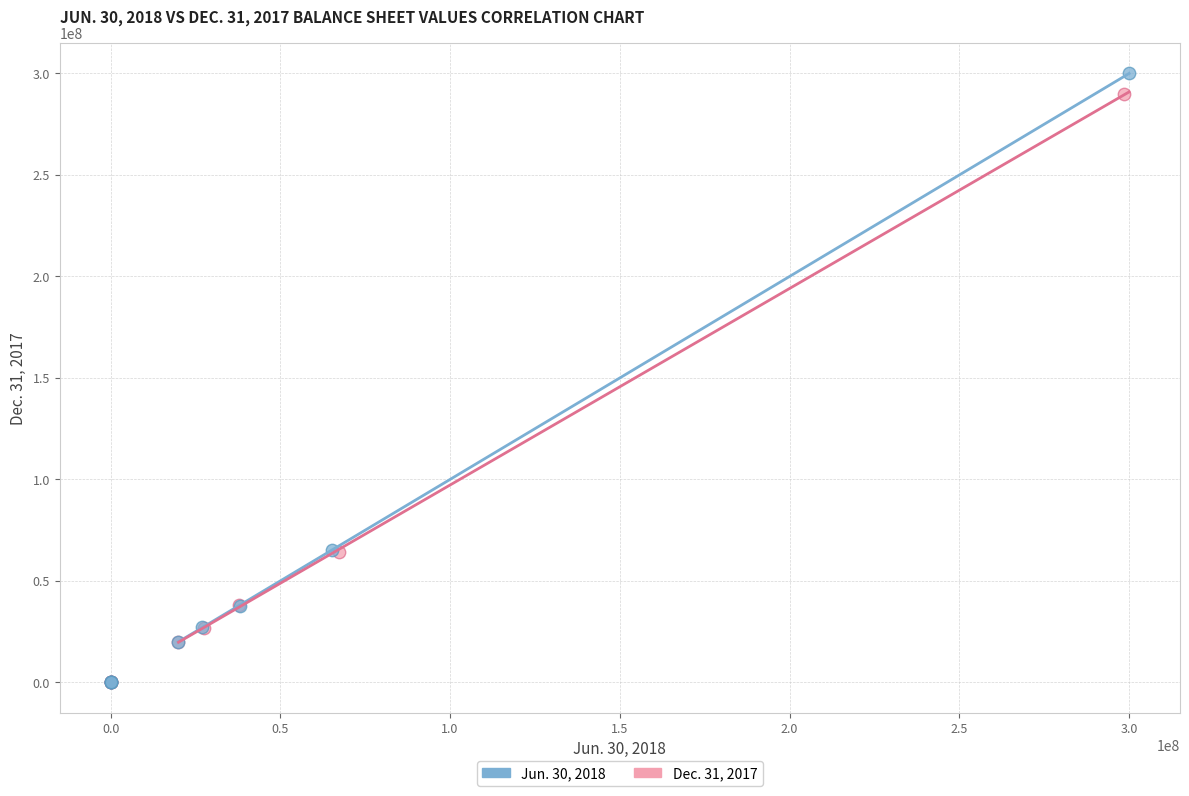

What are all the series names shown in the legend?

Jun. 30, 2018, Dec. 31, 2017